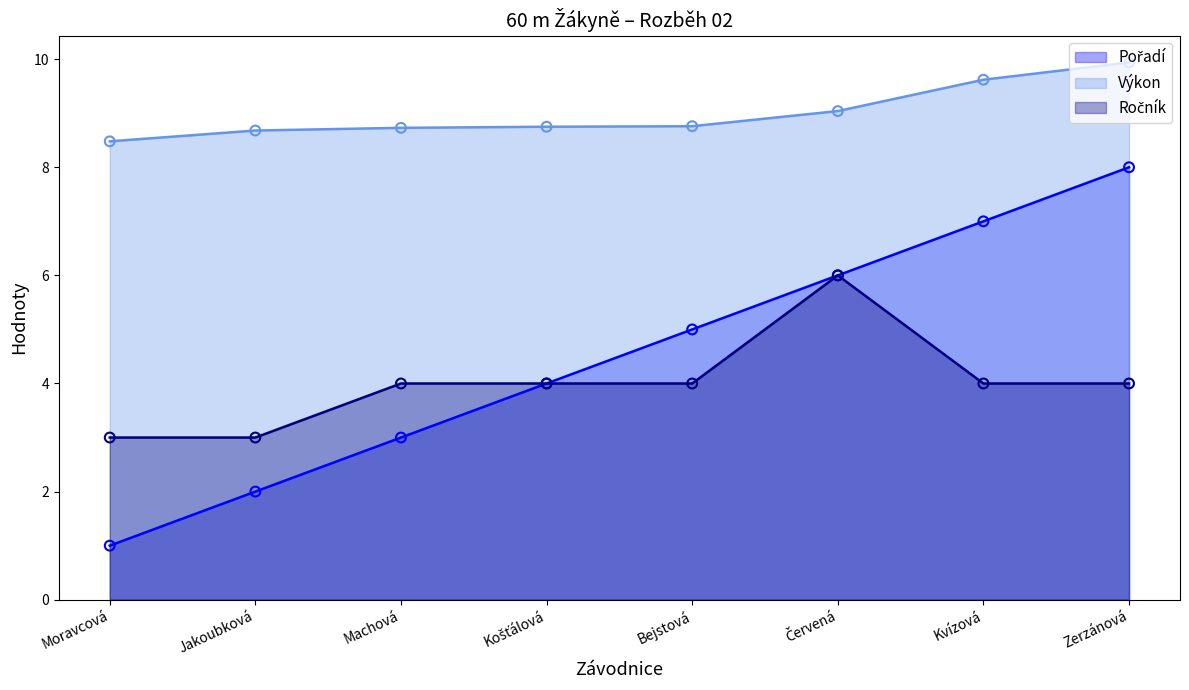

Which series contains the lowest Y value?

Pořadí